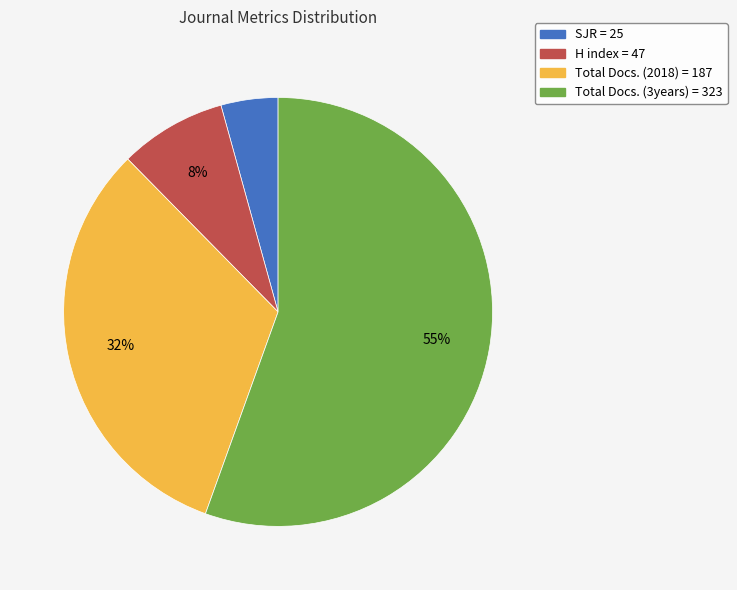

Is there any slice that represents more than half of the pie?

Yes